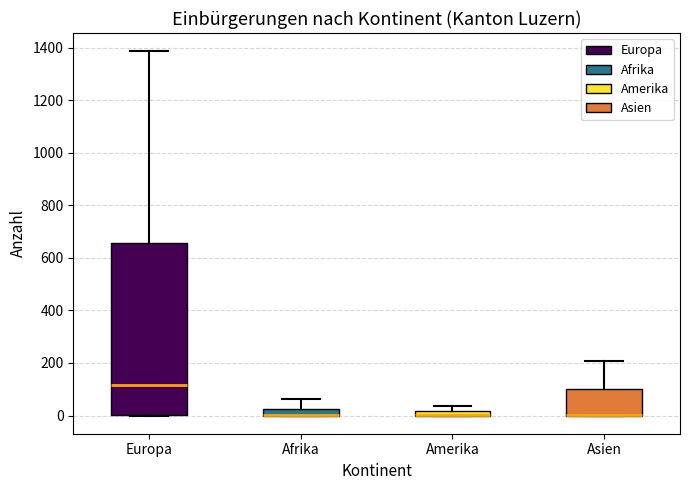

Where is the lower edge of the box for Amerika on the y-axis? The values are not printed on the chart, so give them approximately, as read against the axis.

0